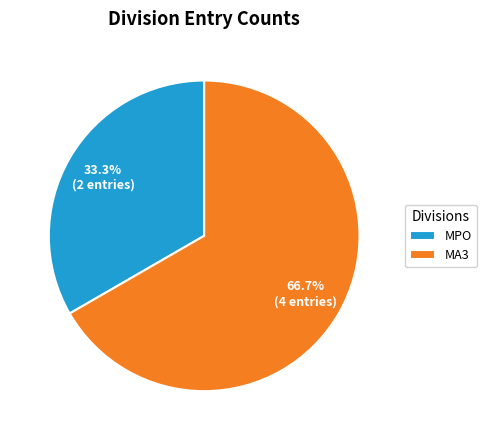

Do MA3 and MPO together represent more than half of the pie?

Yes